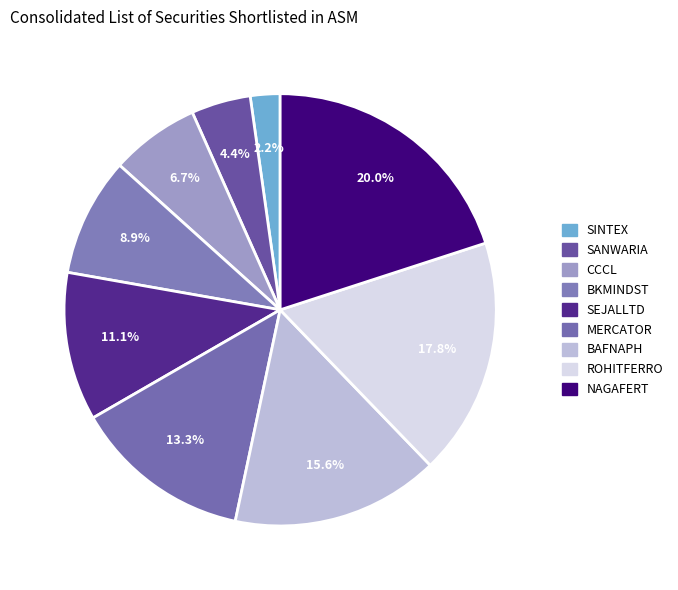

The BKMINDST slice represents 9% of the pie. True or false?

True